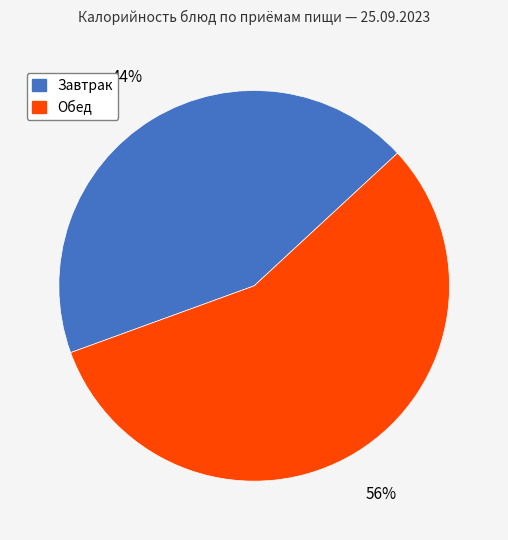

Is there any slice that represents more than half of the pie?

Yes